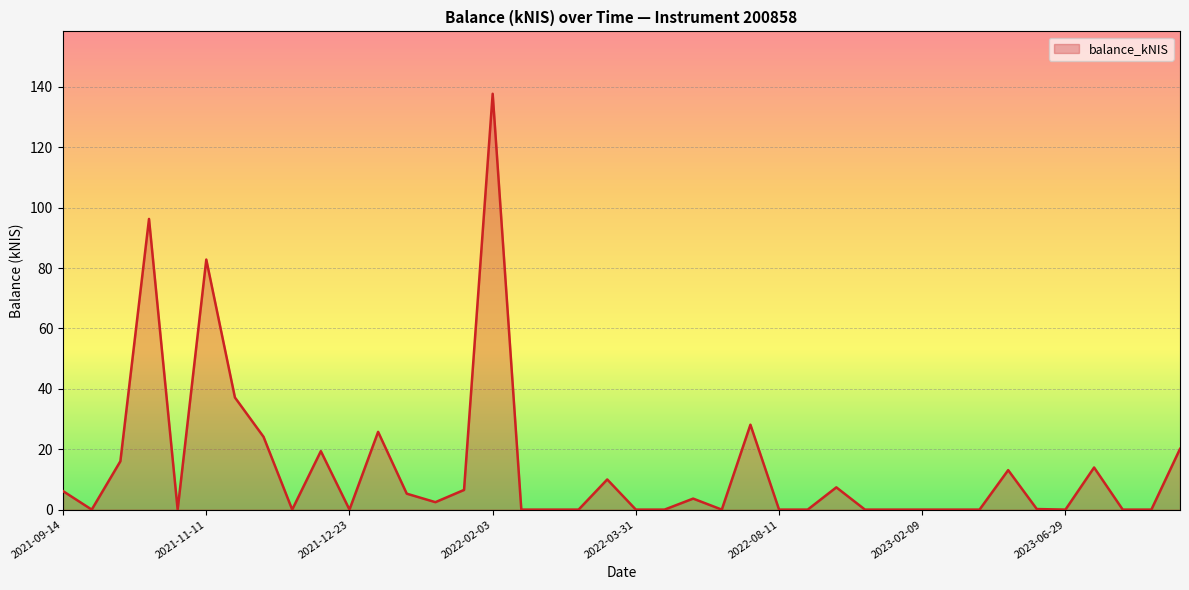

What is the difference between the maximum and minimum values?

137.8